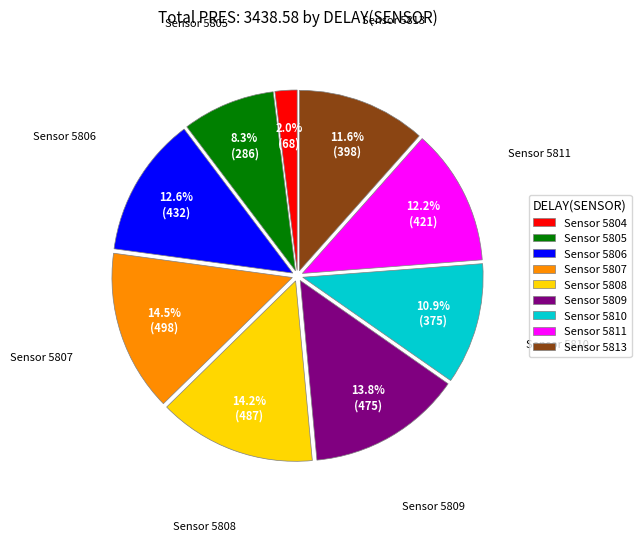

Does any single category account for the majority?

No